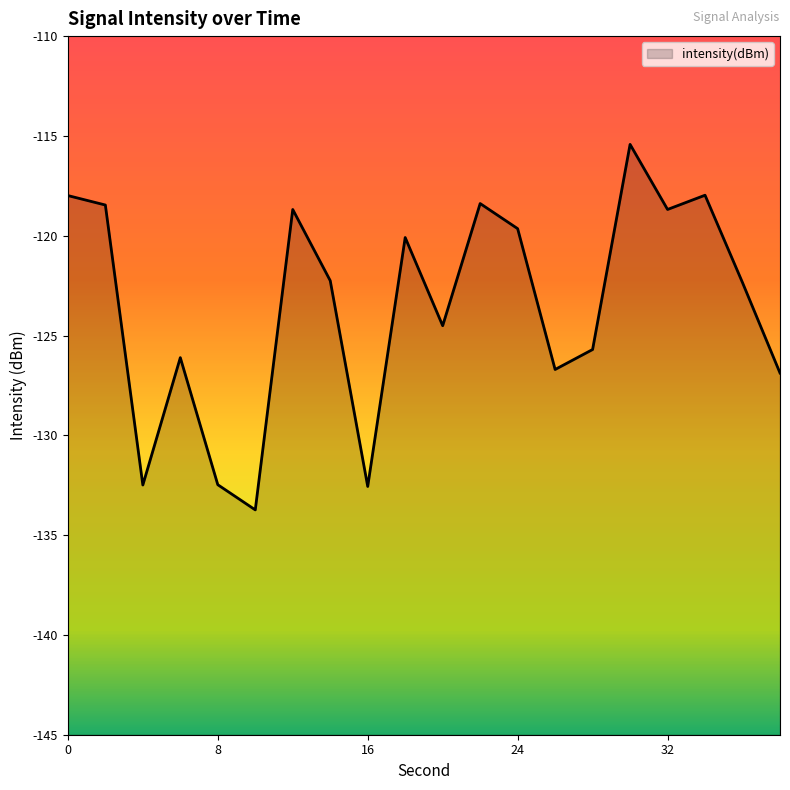

Does the chart have visible grid lines?

No